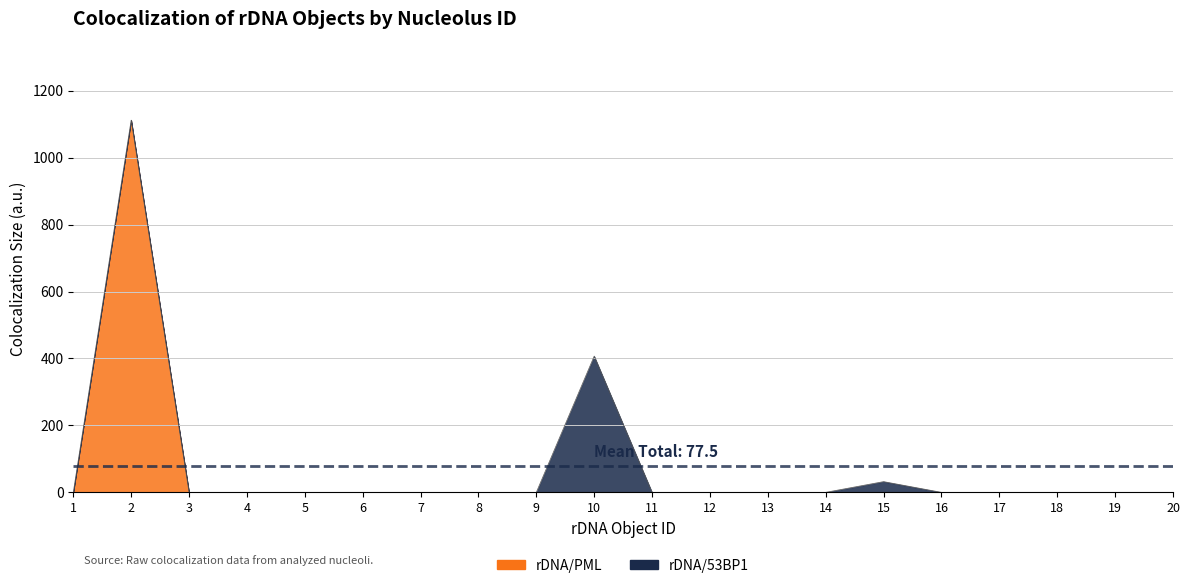

Reading right to left, list all the values displayed in this chart.

rDNA/PML: 0	0	0	0	0	0	0	0	0	0	0	0	0	0	0	0	0	0	1112	0
rDNA/53BP1: 0	0	0	0	0	32	0	0	0	0	407	0	0	0	0	0	0	0	0	0